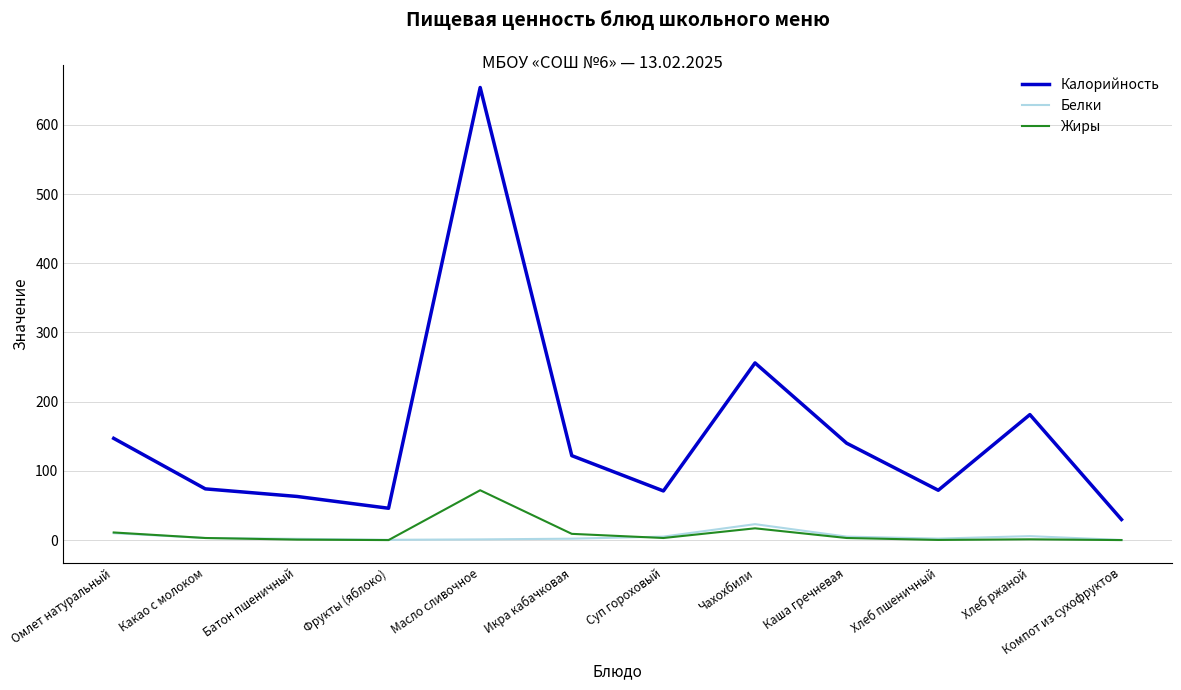

What is the maximum value for Белки?

23.0